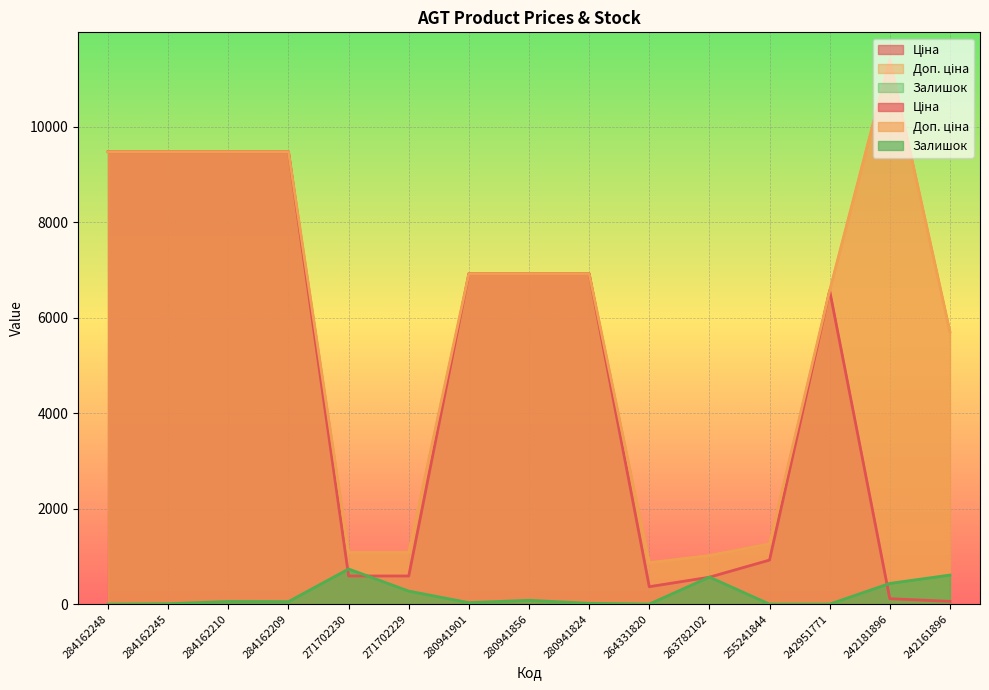

At which label does Доп. ціна reach its peak?

242181896